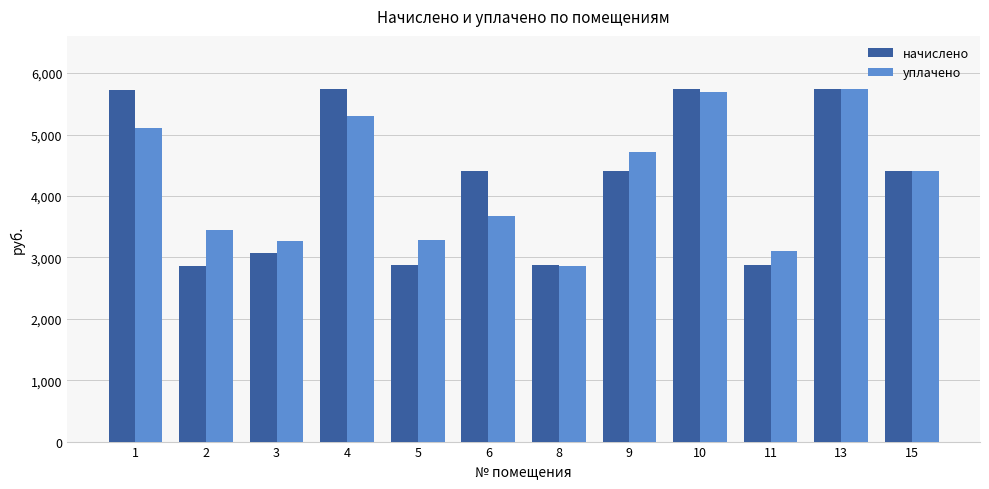

Which series changed the most between 3 and 11?

начислено